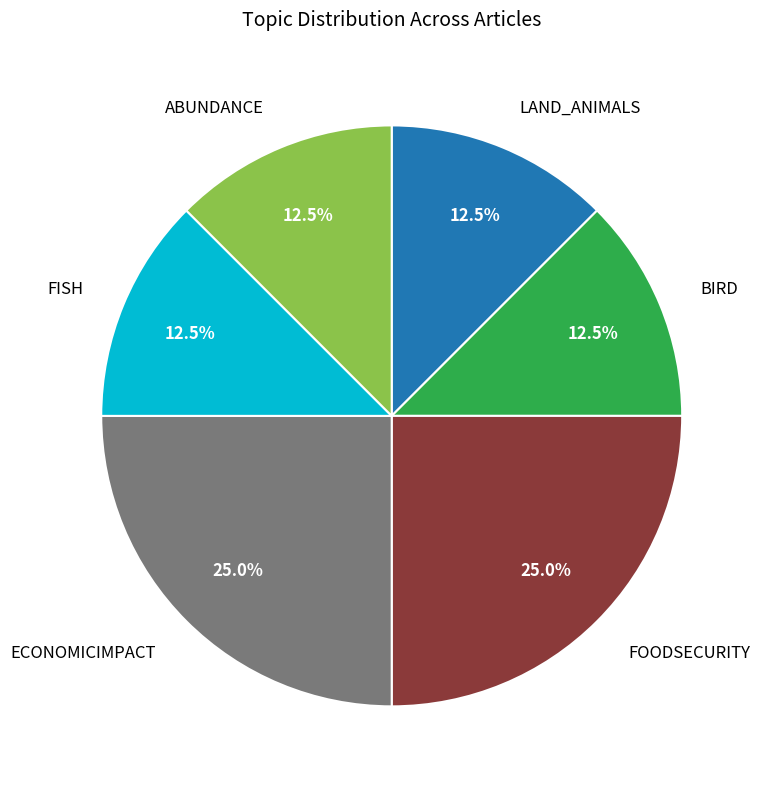

Is there a majority slice in this chart?

No